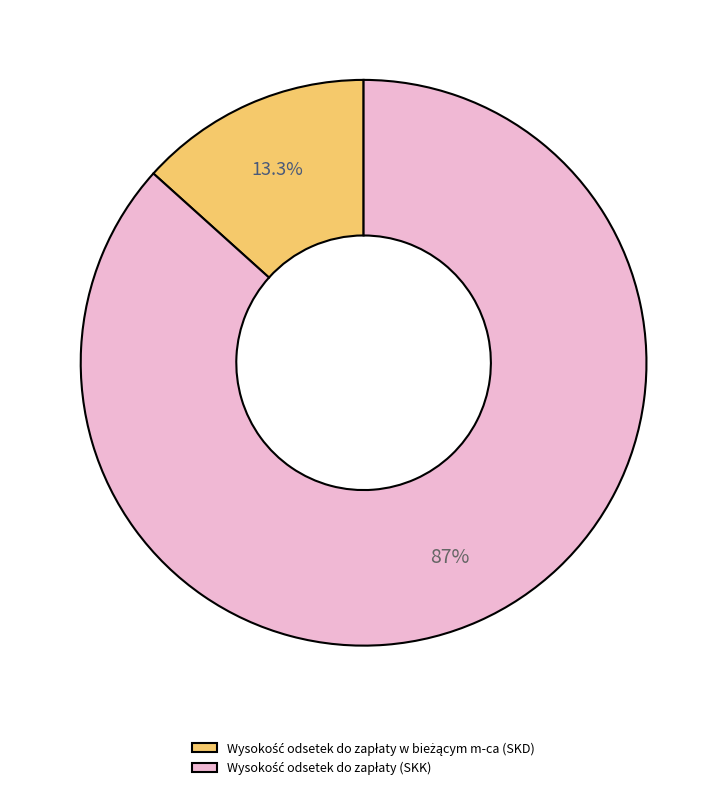

Is there a majority slice in this chart?

Yes